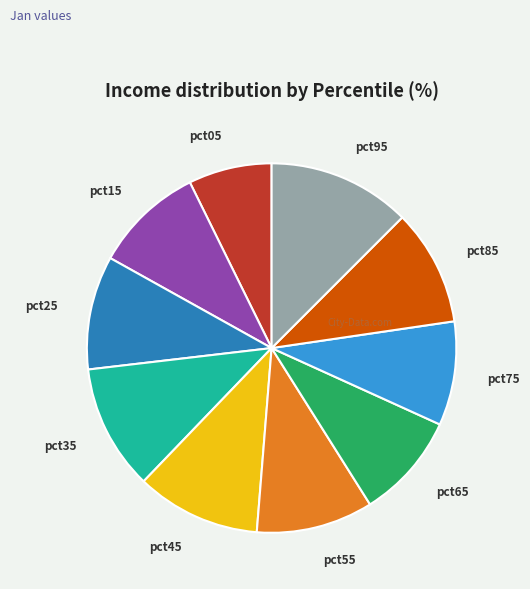

Is there any slice that represents more than half of the pie?

No